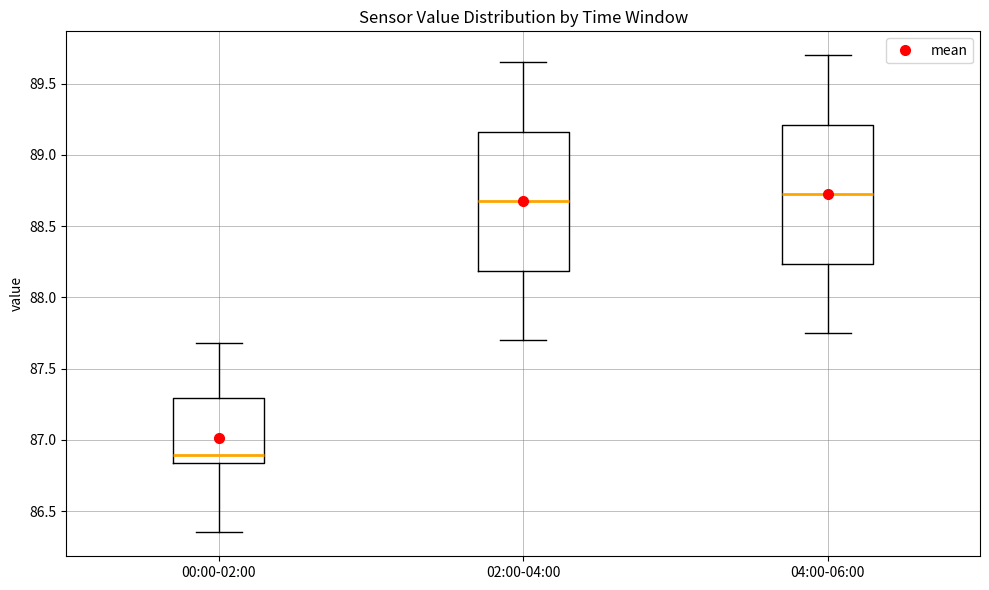

Where is the lower edge of the box for 04:00-06:00 on the y-axis? The values are not printed on the chart, so give them approximately, as read against the axis.

88.25